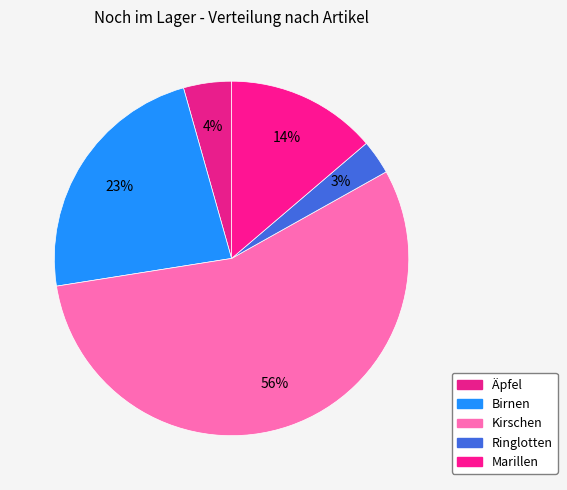

Which slice represents more than half of the pie?

Kirschen